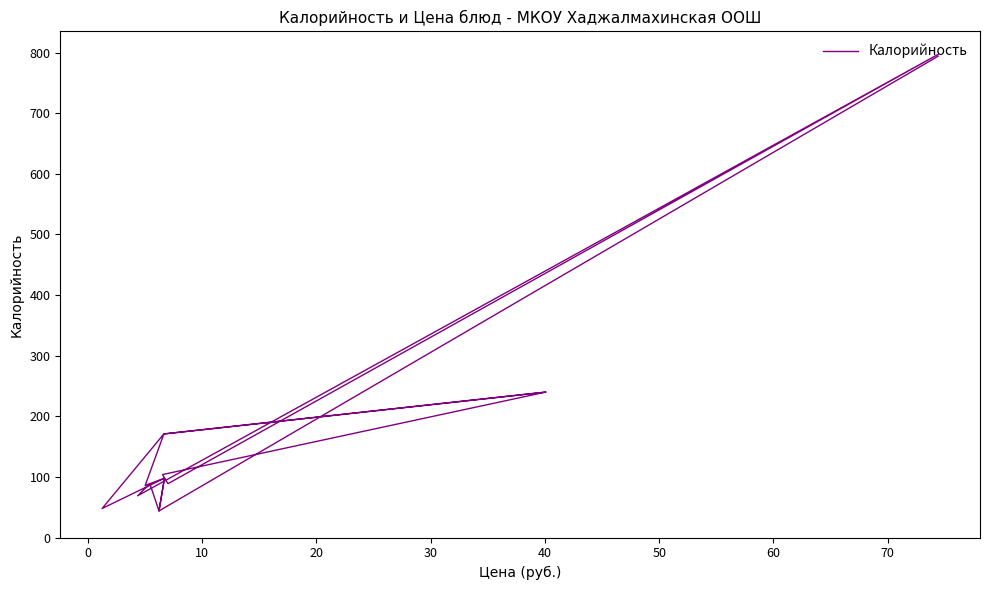

What is the difference between the maximum and minimum values?

753